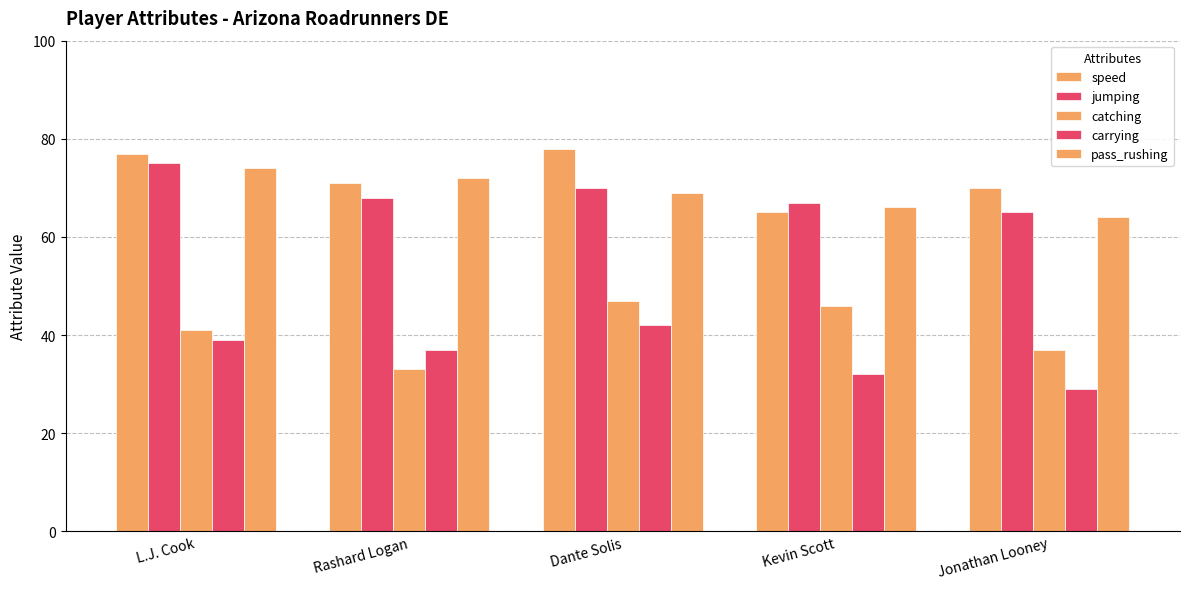

What is the average value of the pass_rushing series?

69